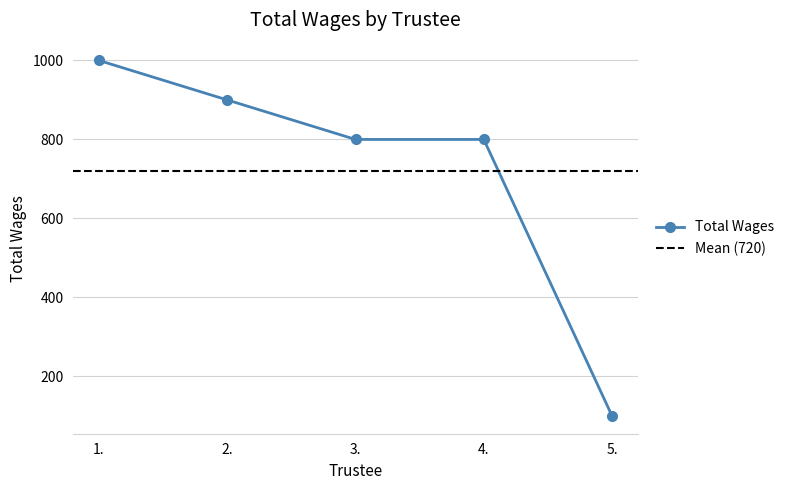

How many data points are less than 800?

1